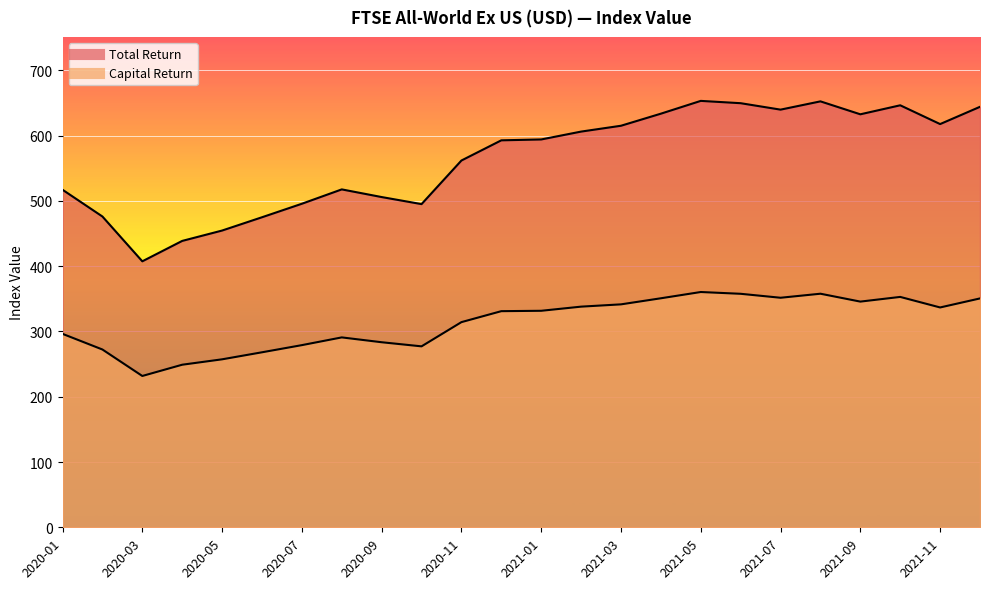

What is the label of the 22nd point from the left?

2021-10